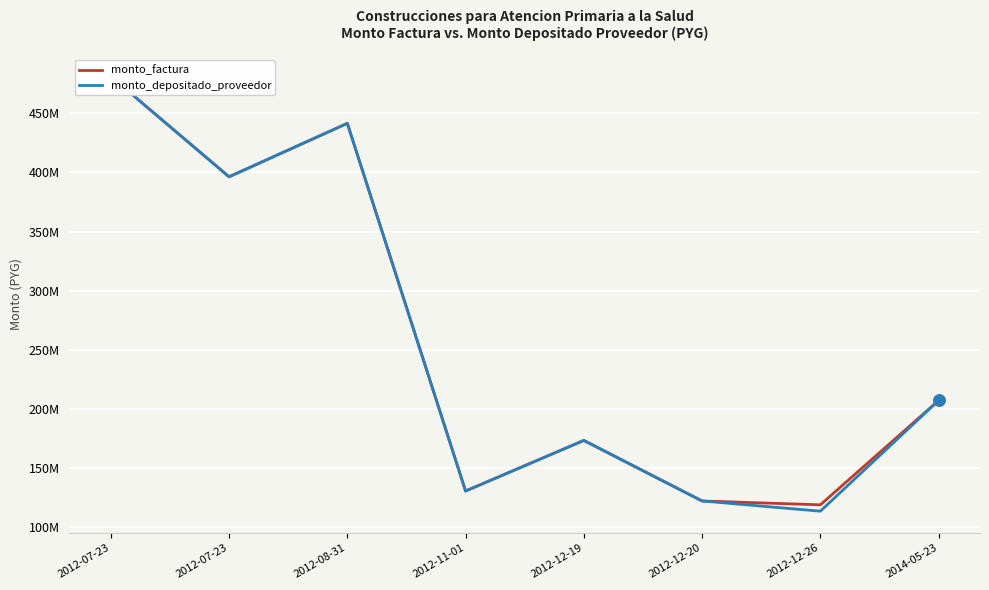

Where is the first local minimum for monto_depositado_proveedor?

2012-07-23